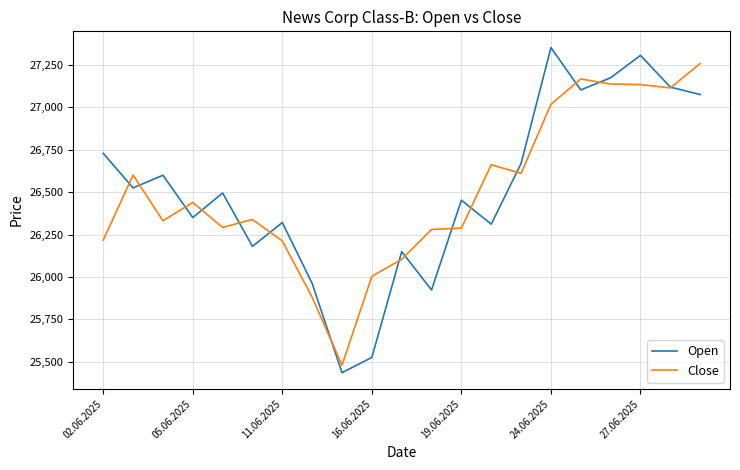

What is the maximum value shown in the chart?

27353